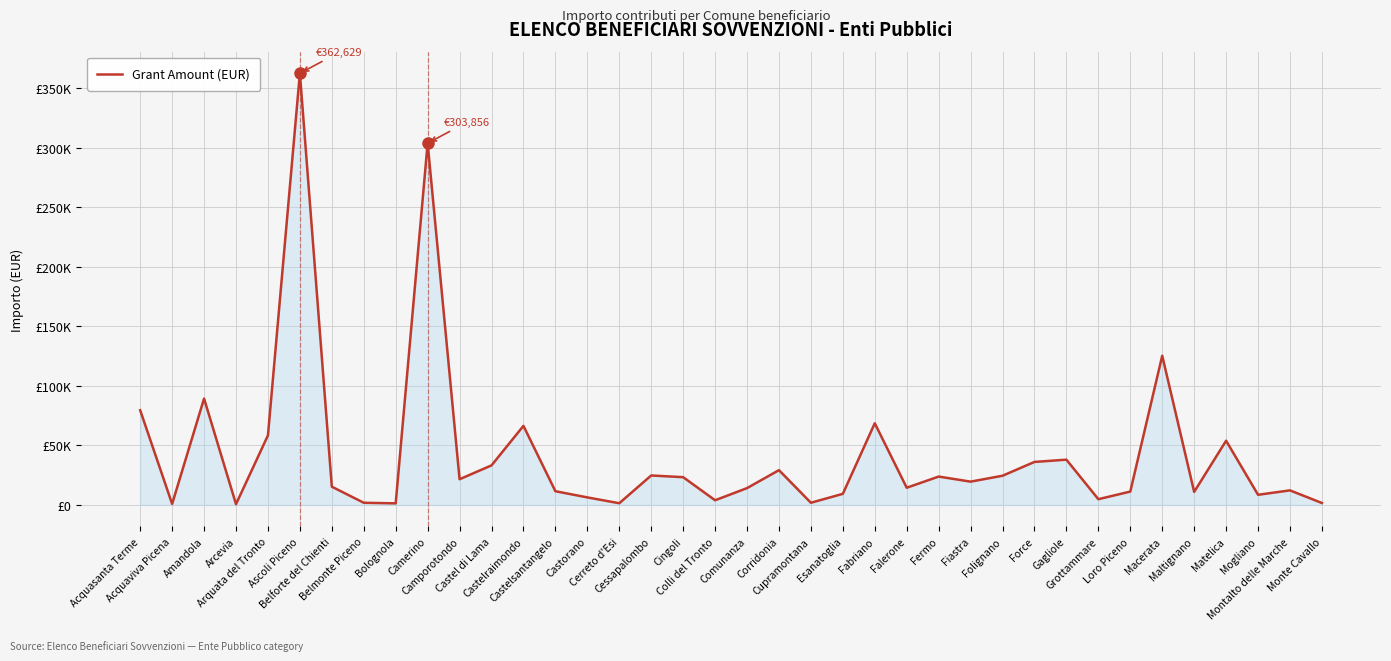

Does the chart have visible grid lines?

Yes